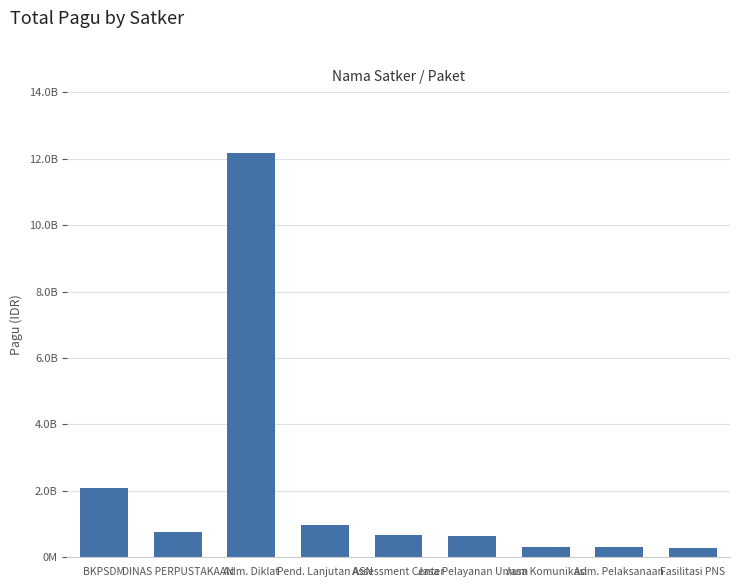

Between DINAS PERPUSTAKAAN and Fasilitasi PNS, which is larger?

DINAS PERPUSTAKAAN